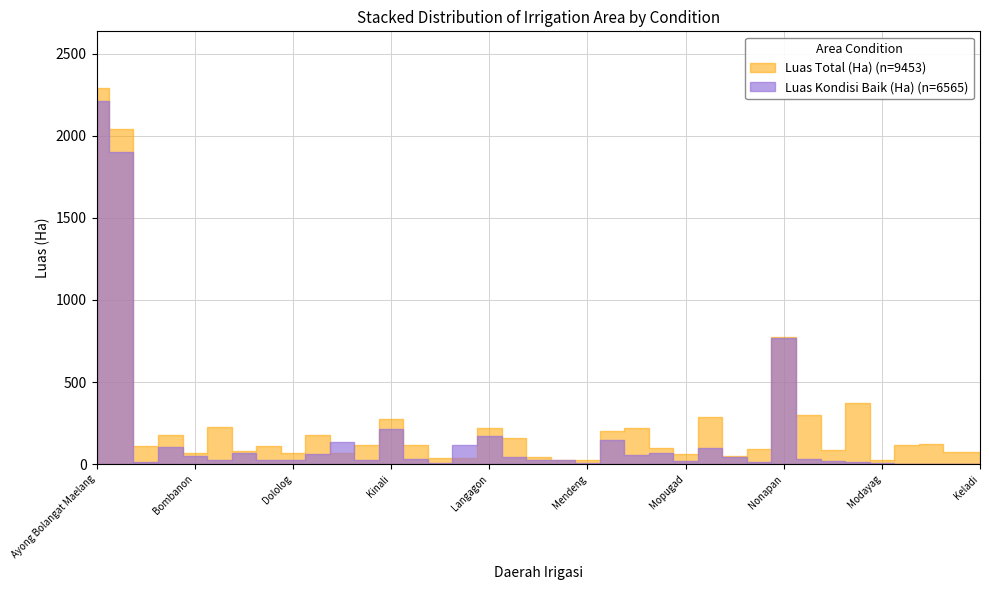

Is the value of Luas Total (Ha) at Komangaan greater than the value of Luas Kondisi Baik (Ha) at Mopugad?

Yes